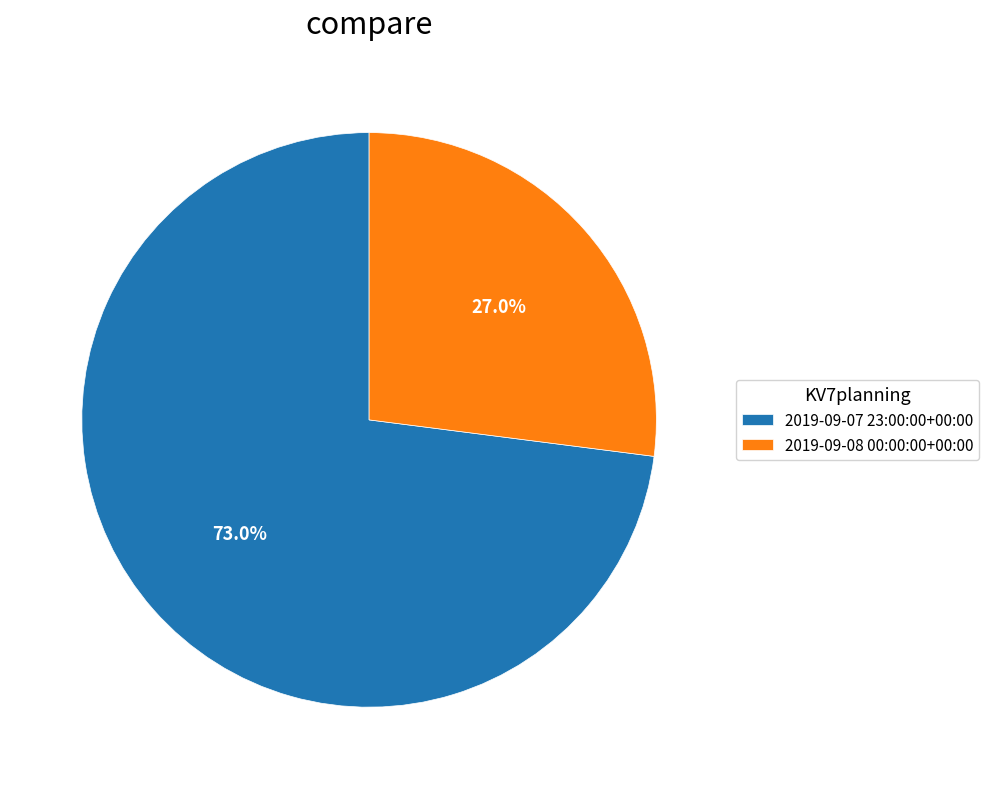

What percentage is the 2019-09-07 23:00:00+00:00 slice, to the nearest percent?

73%